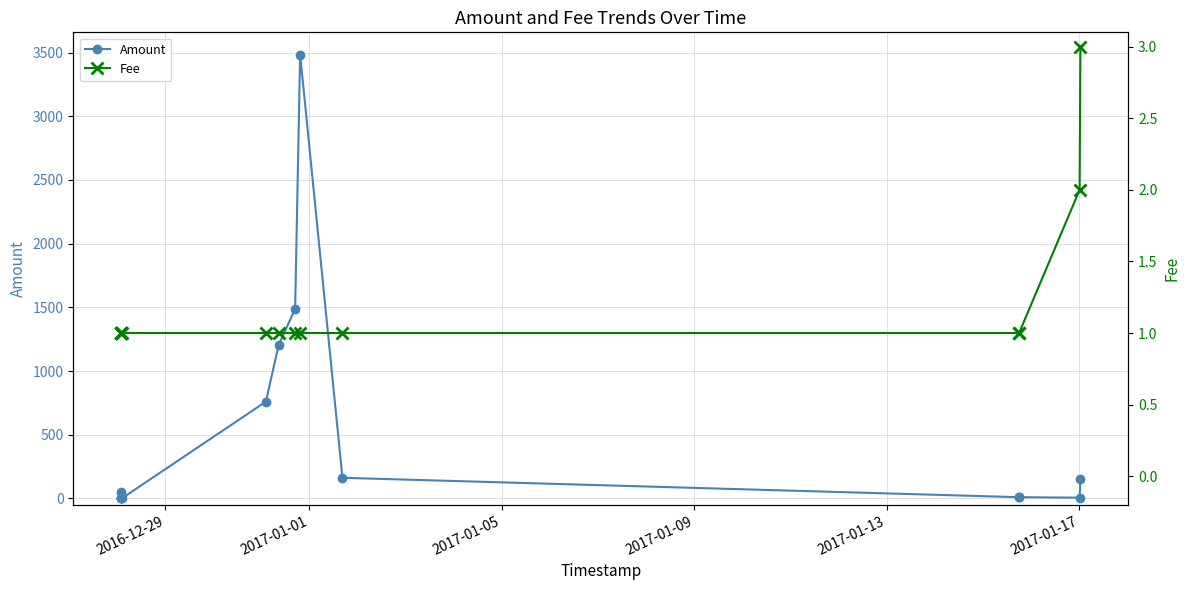

True or false: Amount and Fee intersect in this chart.

True